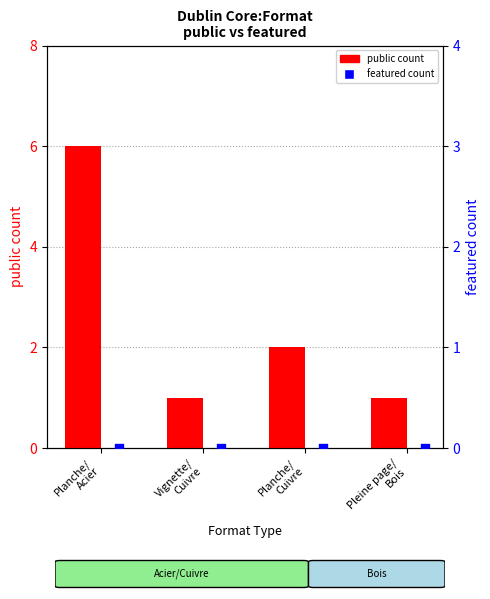

Which series contains the lowest Y value?

featured count